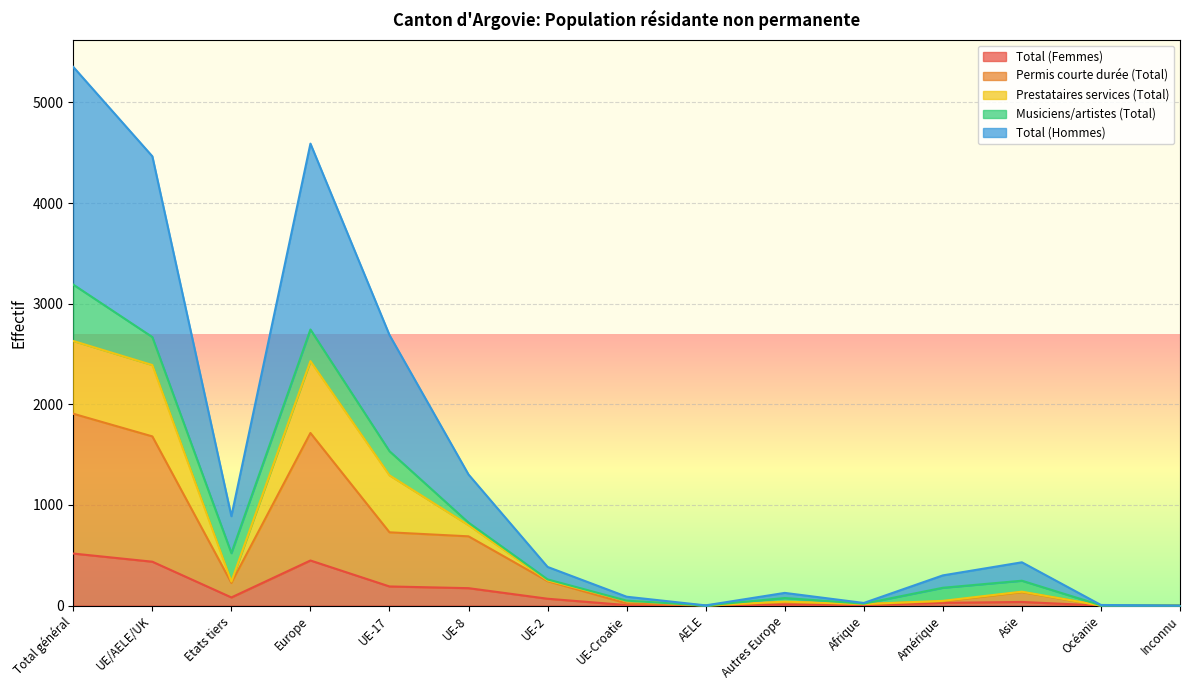

What are all the series names shown in the legend?

Total (Femmes), Permis courte durée (Total), Prestataires services (Total), Musiciens/artistes (Total), Total (Hommes)